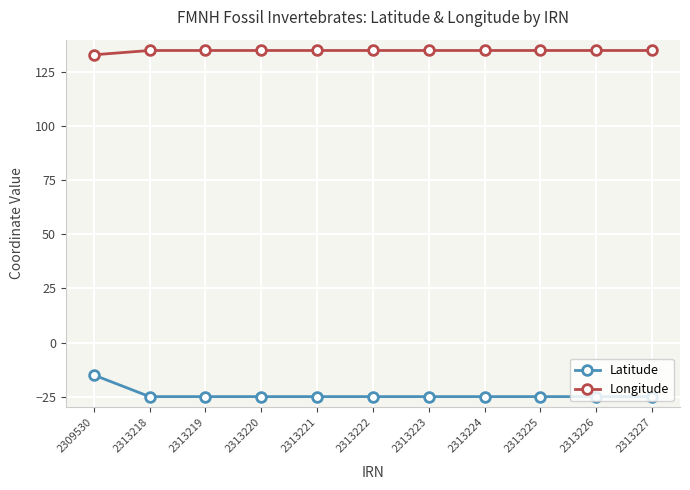

True or false: Longitude and Latitude intersect in this chart.

False